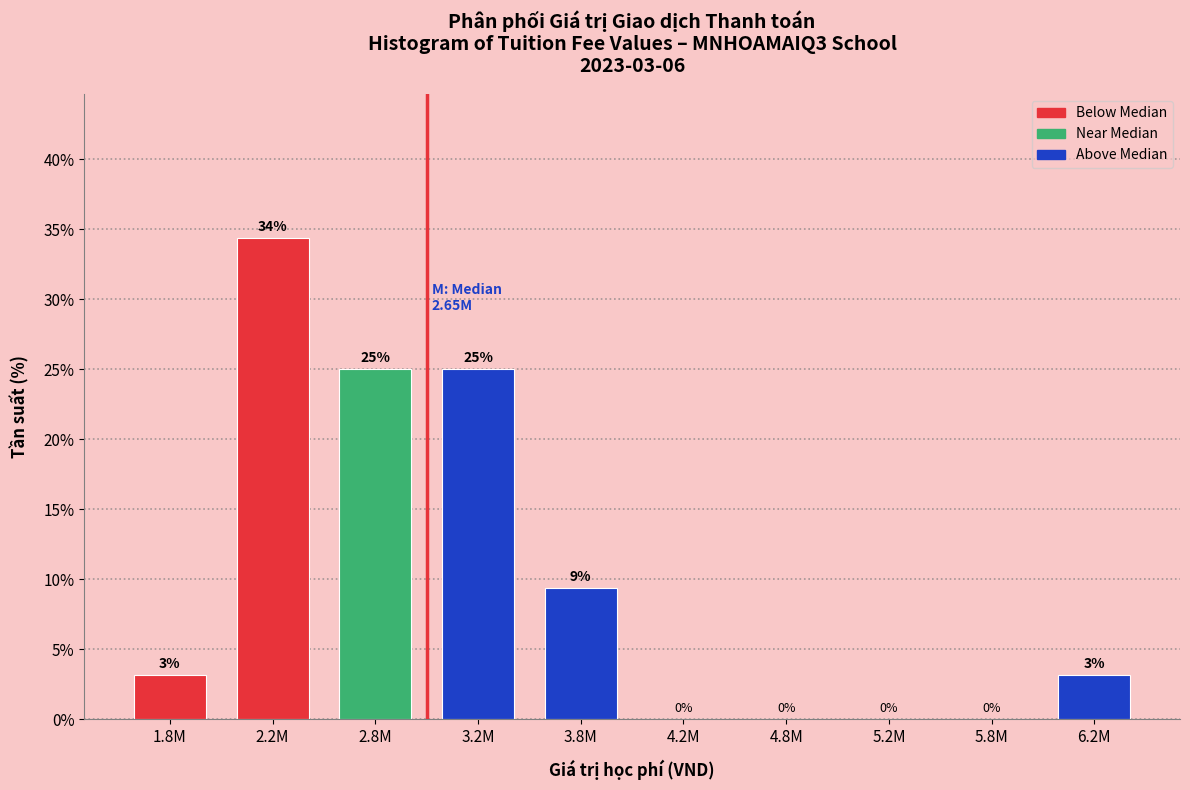

What is the maximum value shown in the chart?

34.4